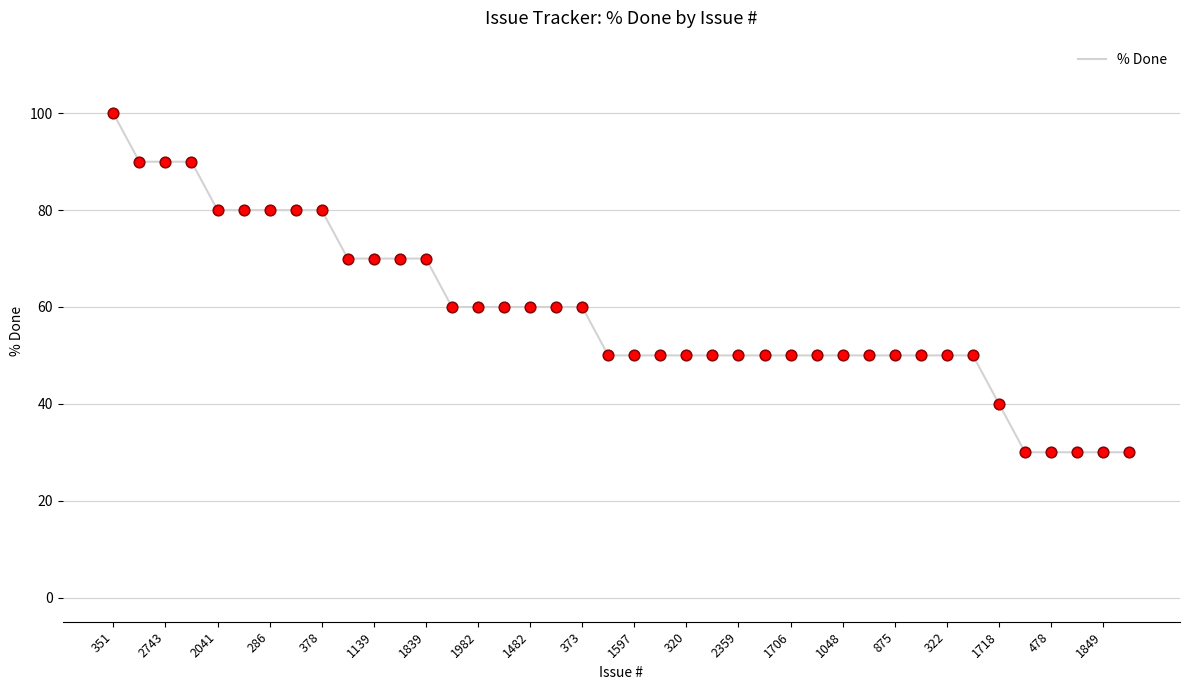

What is the difference between the maximum and minimum values?

70